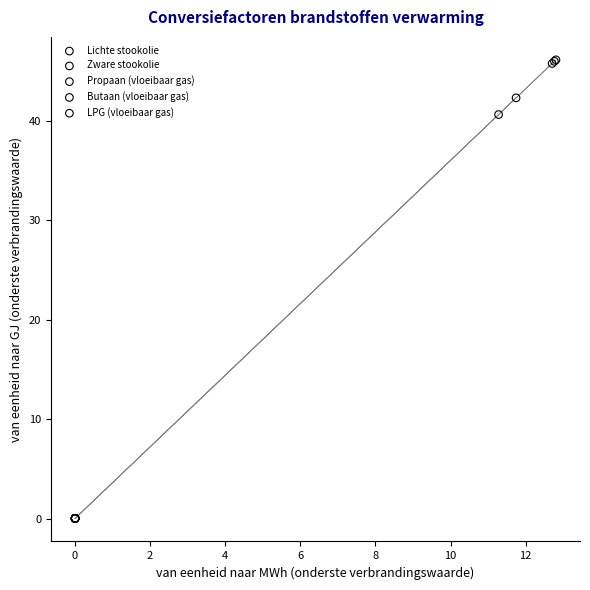

What are all the series names shown in the legend?

Lichte stookolie, Zware stookolie, Propaan (vloeibaar gas), Butaan (vloeibaar gas), LPG (vloeibaar gas)